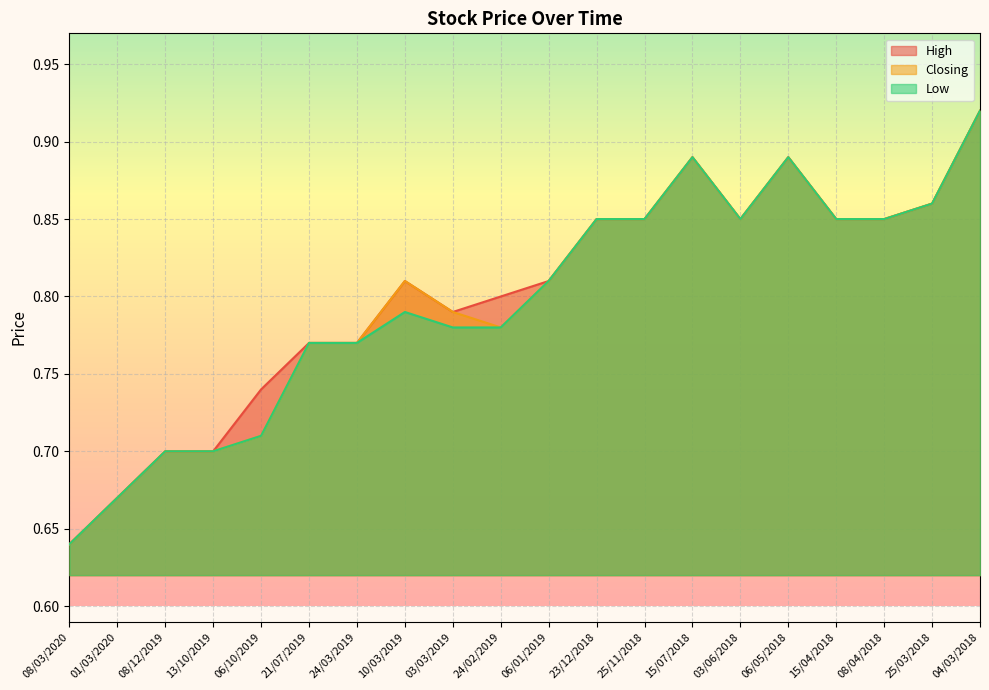

What is the average value of the Low series?

0.8